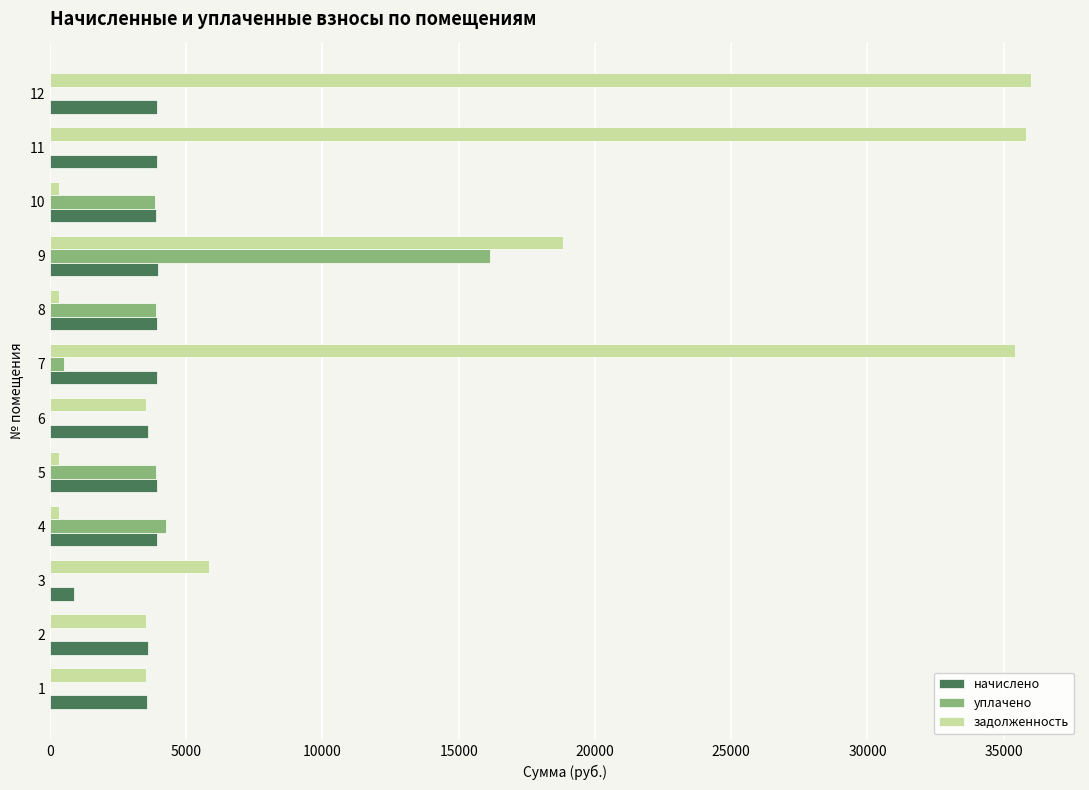

What is the greatest value displayed?

35998.9